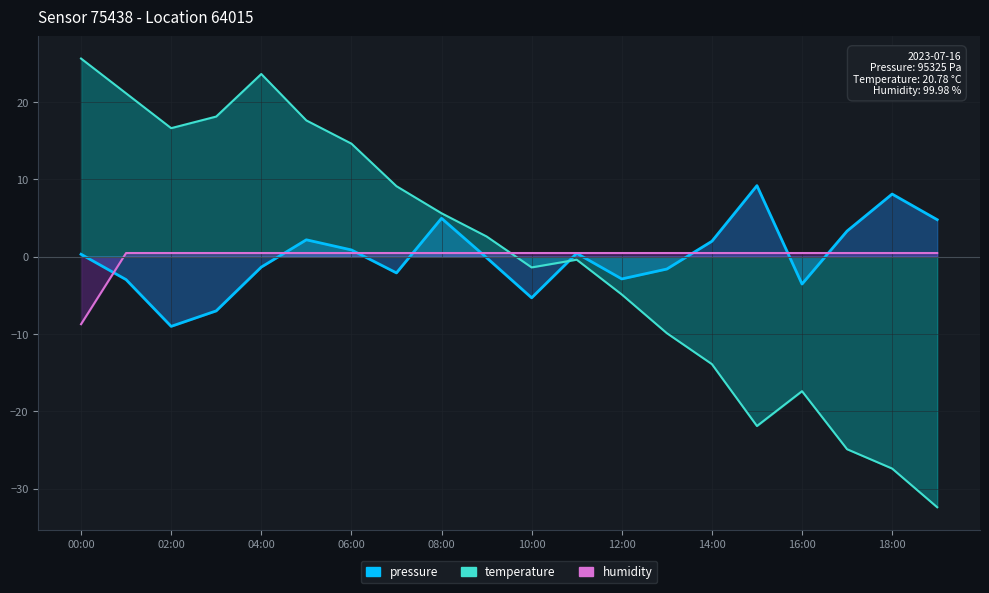

At which category does the chart reach its peak across all series?

00:00